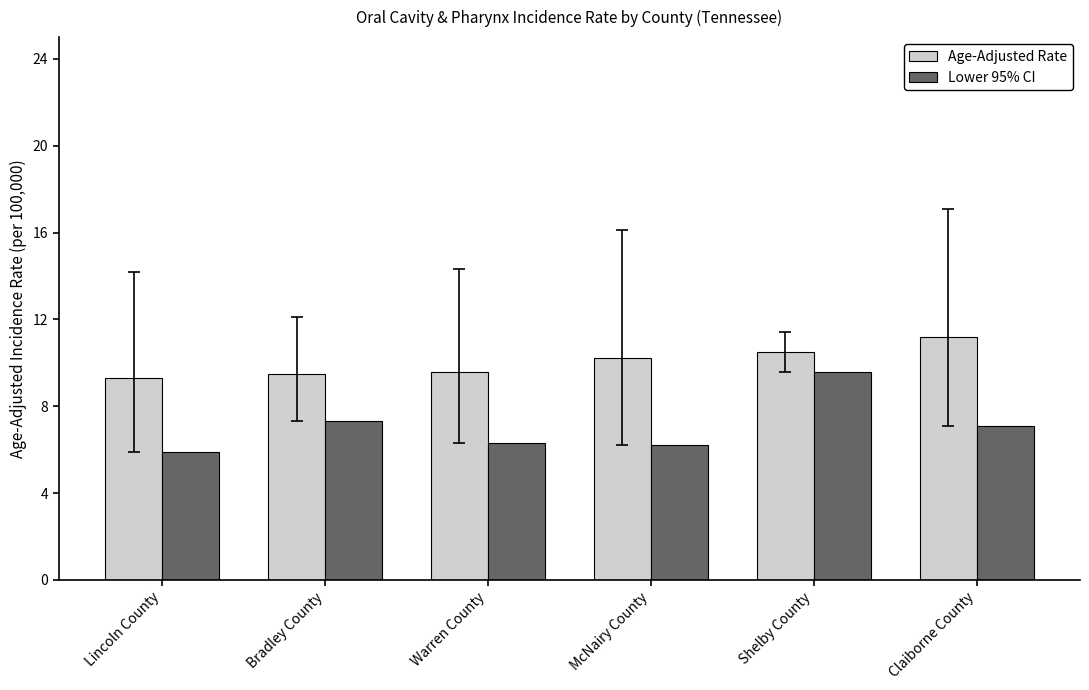

The value of Lower 95% CI at Shelby County is 4.0. True or false?

False